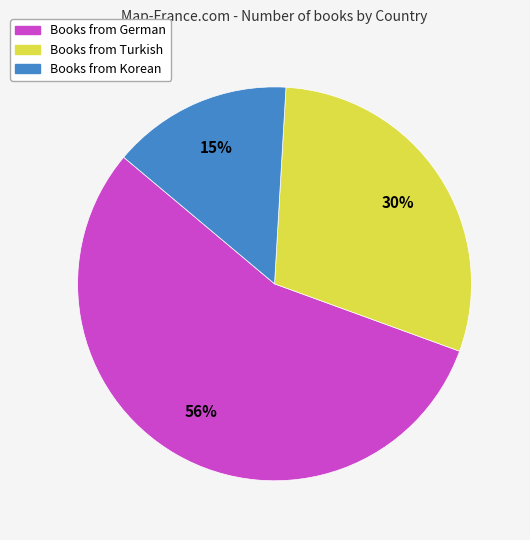

To the nearest percent, what is the average slice percentage?

33%